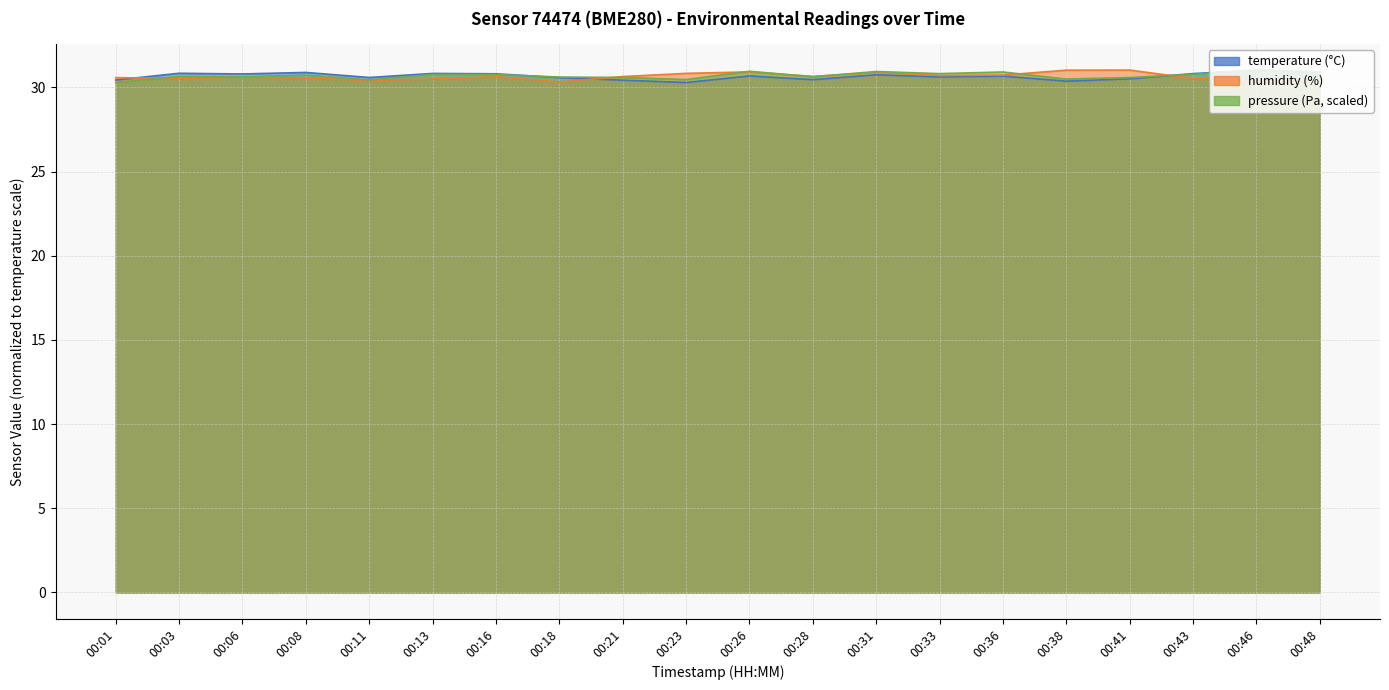

Reading left to right, what are all the values shown in this chart?

temperature: 00:01=30.4	00:03=30.8	00:06=30.8	00:08=30.9	00:11=30.6	00:13=30.8	00:16=30.8	00:18=30.6	00:21=30.4	00:23=30.3	00:26=30.7	00:28=30.5	00:31=30.8	00:33=30.6	00:36=30.7	00:38=30.4	00:41=30.5	00:43=30.8	00:46=31.0	00:48=30.9
humidity: 00:01=30.6	00:03=30.5	00:06=30.6	00:08=30.6	00:11=30.4	00:13=30.5	00:16=30.6	00:18=30.3	00:21=30.6	00:23=30.8	00:26=30.9	00:28=30.7	00:31=30.9	00:33=30.7	00:36=30.7	00:38=31.0	00:41=31.0	00:43=30.5	00:46=30.4	00:48=30.3
pressure_norm: 00:01=30.3	00:03=30.7	00:06=30.6	00:08=30.7	00:11=30.4	00:13=30.8	00:16=30.8	00:18=30.6	00:21=30.6	00:23=30.5	00:26=31.0	00:28=30.6	00:31=30.9	00:33=30.8	00:36=30.9	00:38=30.5	00:41=30.6	00:43=30.8	00:46=31.0	00:48=30.9